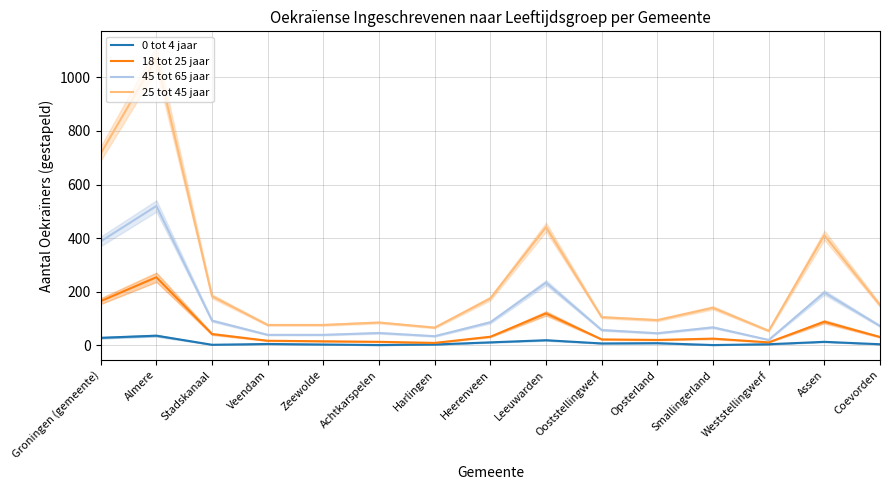

Which has a higher value, Opsterland or Heerenveen?

Heerenveen